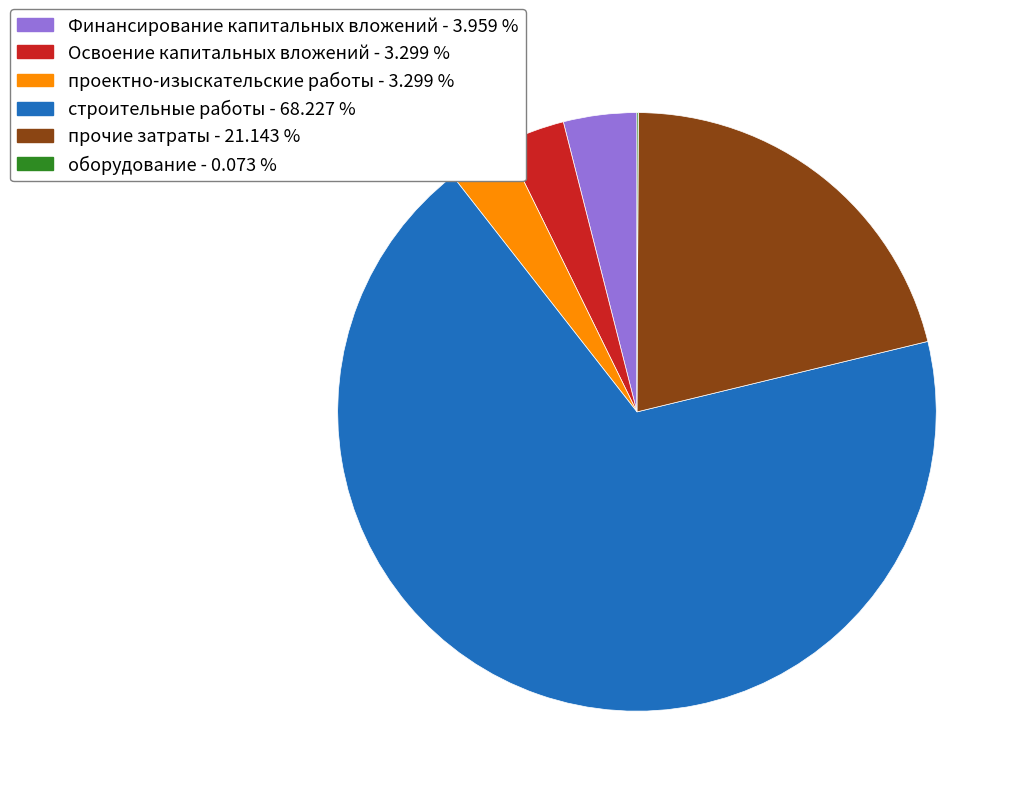

Which slice is the largest?

строительные работы